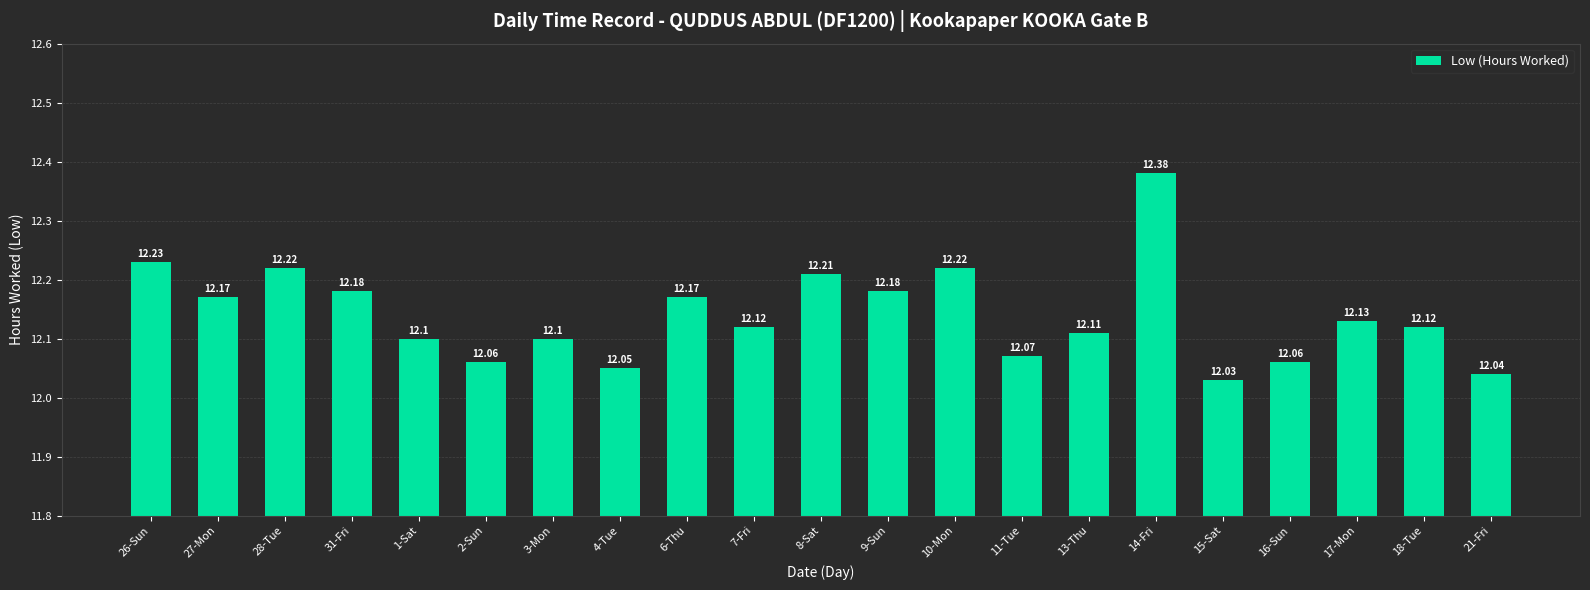

What is the label of the 10th bar from the right?

9-Sun